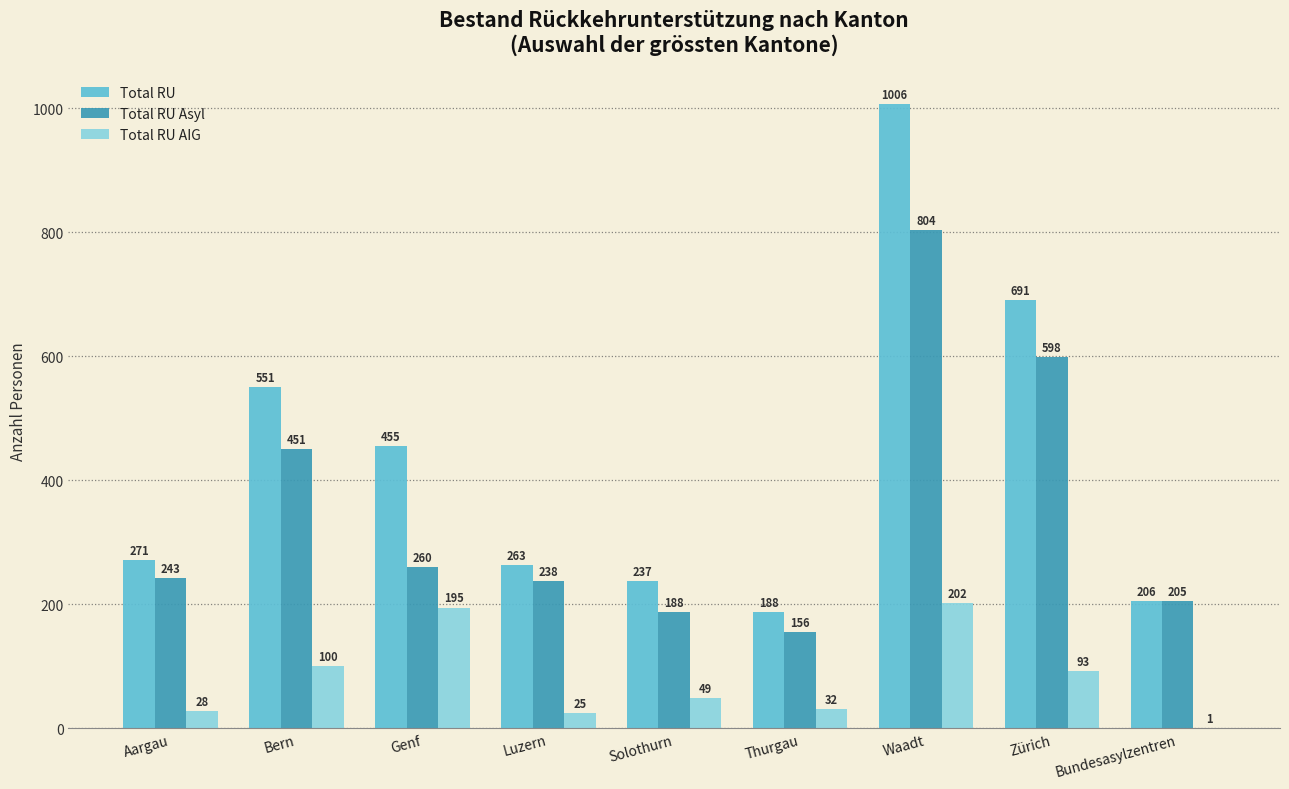

The Total RU Asyl series shows 267 at Solothurn. True or false?

False